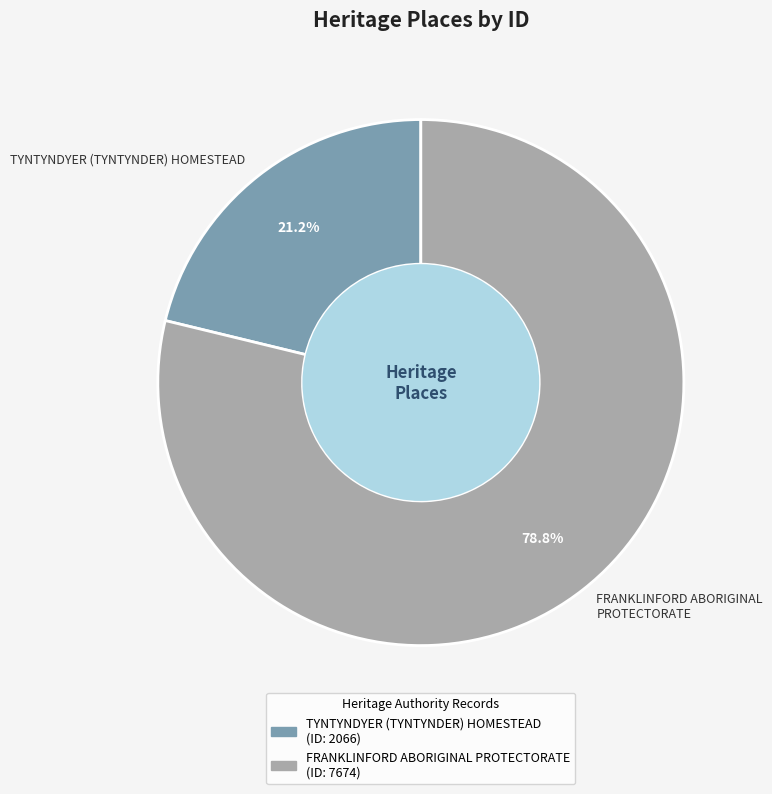

To the nearest percent, what percentage of the pie is FRANKLINFORD ABORIGINAL PROTECTORATE?

79%